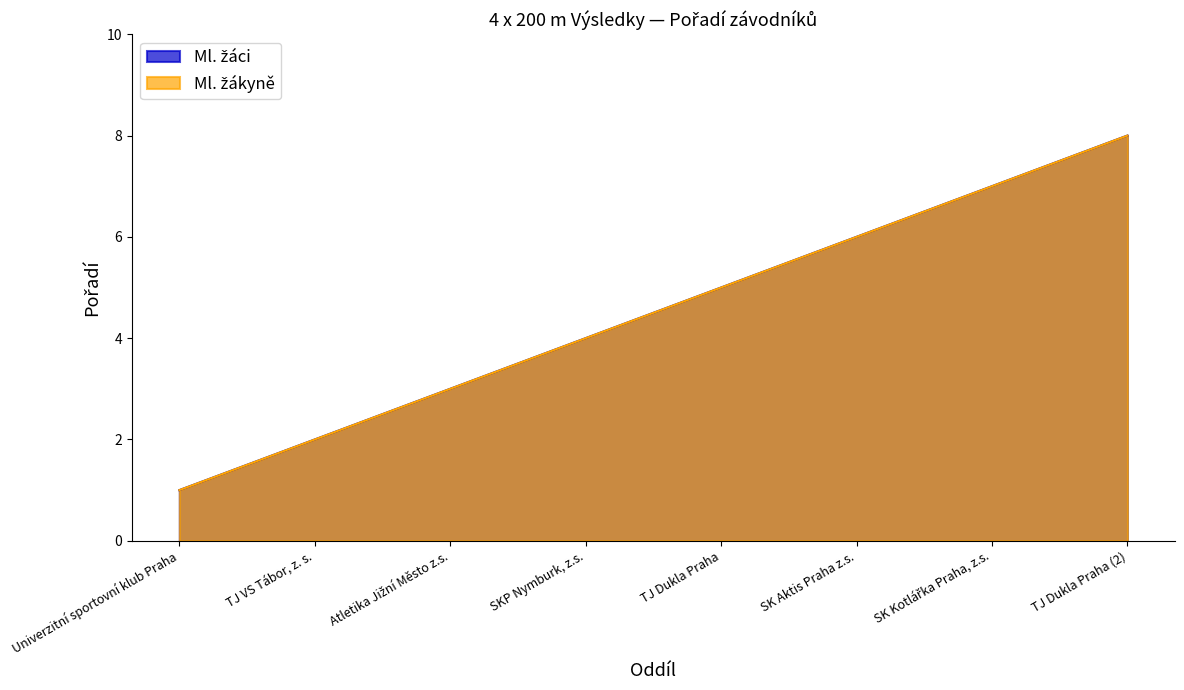

How many lines are shown in the chart?

2